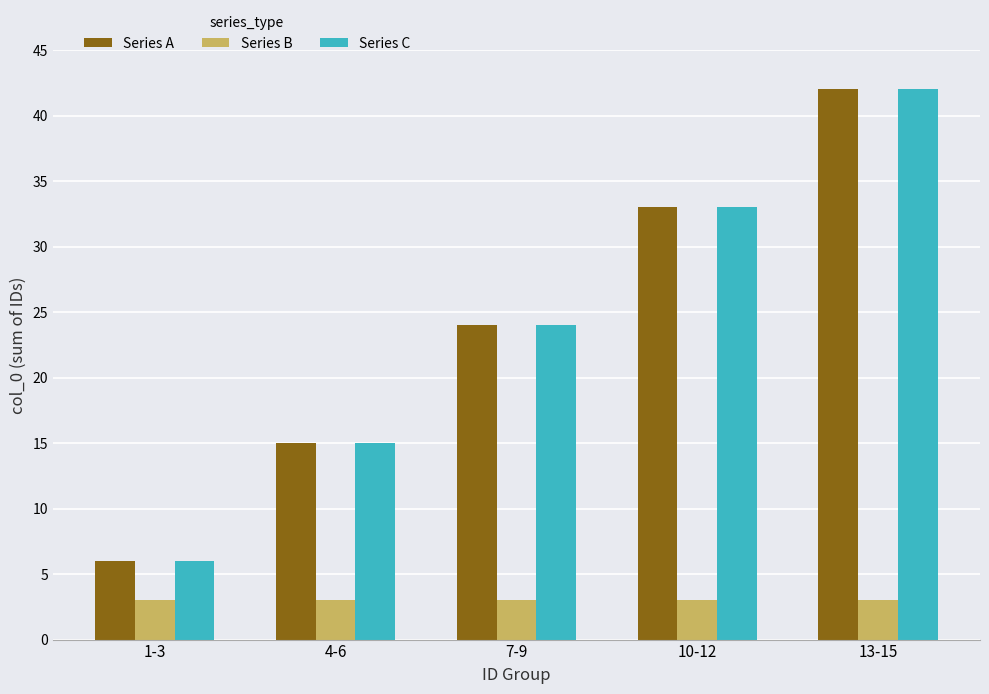

At how many categories does at least one series exceed 37?

1